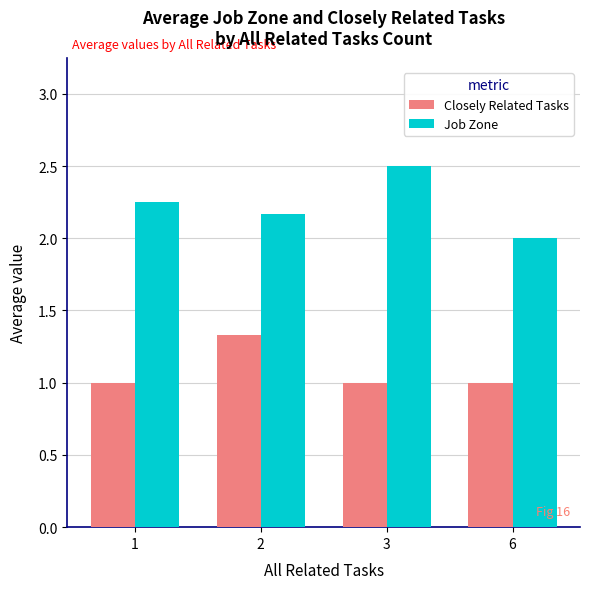

Rank the series at 6 from highest to lowest value.

Job Zone, Closely Related Tasks